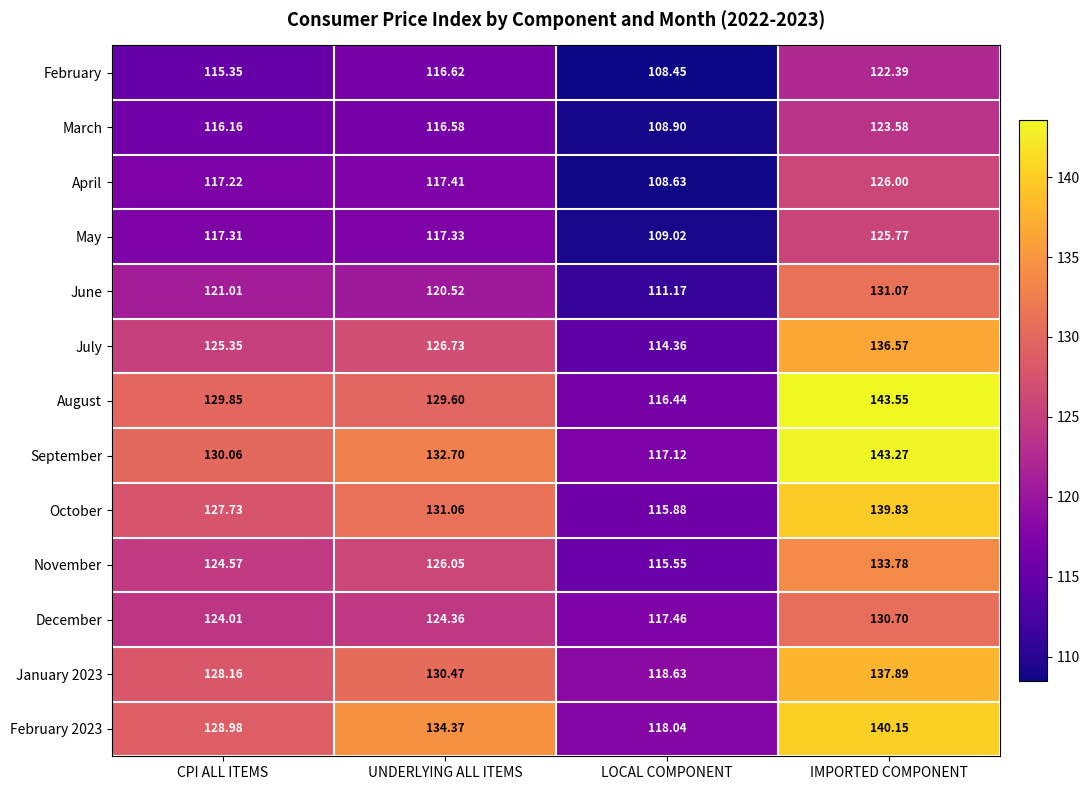

Which category has the lowest value across all series?

LOCAL COMPONENT